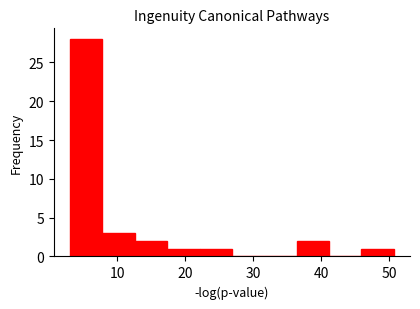

How tall is the bar that spans 36 to 41 on the x-axis? Neither the bar edges nor the heights are printed on the chart, so give them approximately, as read against the axes.

2